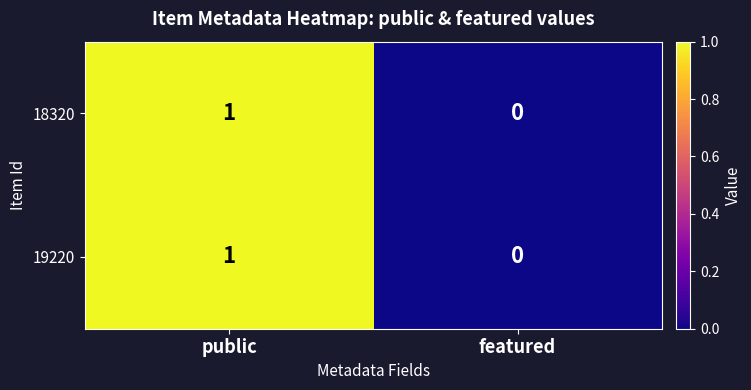

Rank the categories by 18320 value from lowest to highest.

featured, public